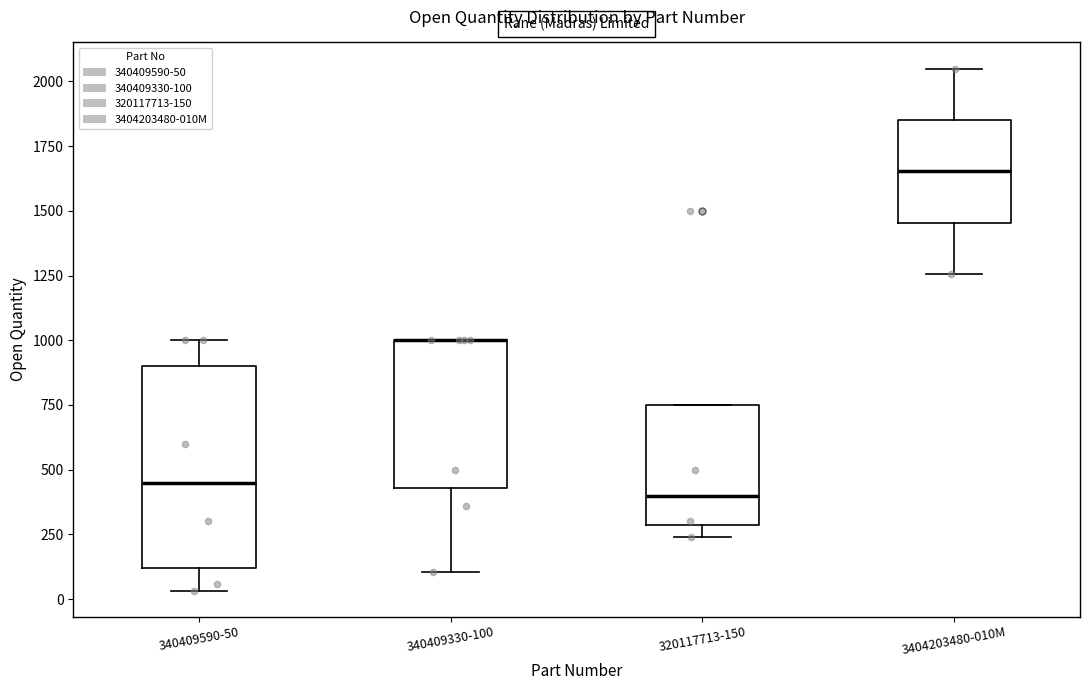

Reading left to right, transcribe this box plot: for each box, give where its median line is, the range the box spans, and where its two whiskers end, as read against the y-axis. The values are not printed on the chart, so give them approximately, as read against the axis.

340409590-50: median 450, box 100 to 900, whiskers 50 to 1000
340409330-100: median 1000 (drawn on the box's upper edge), box 450 to 1000, whiskers 100 to 1000
320117713-150: median 400, box 300 to 750, whiskers 250 to 750
3404203480-010M: median 1650, box 1450 to 1850, whiskers 1250 to 2050